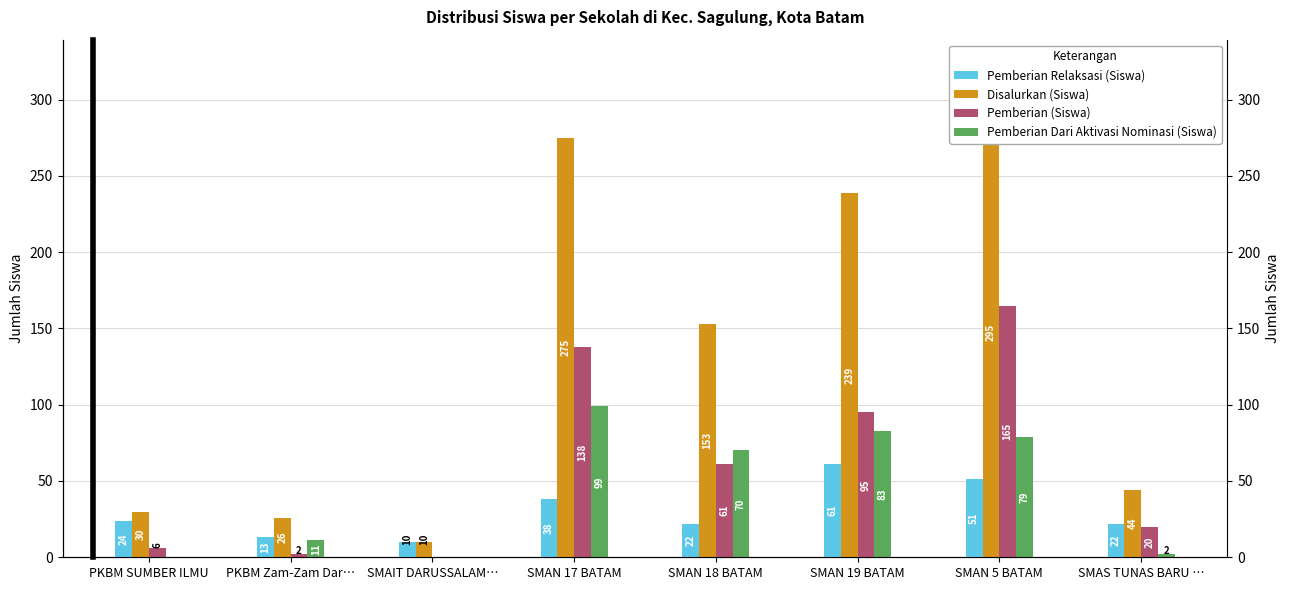

What is the sum of the Pemberian Relaksasi (Siswa) values at SMAIT DARUSSALAM… and PKBM Zam-Zam Dar…?

23